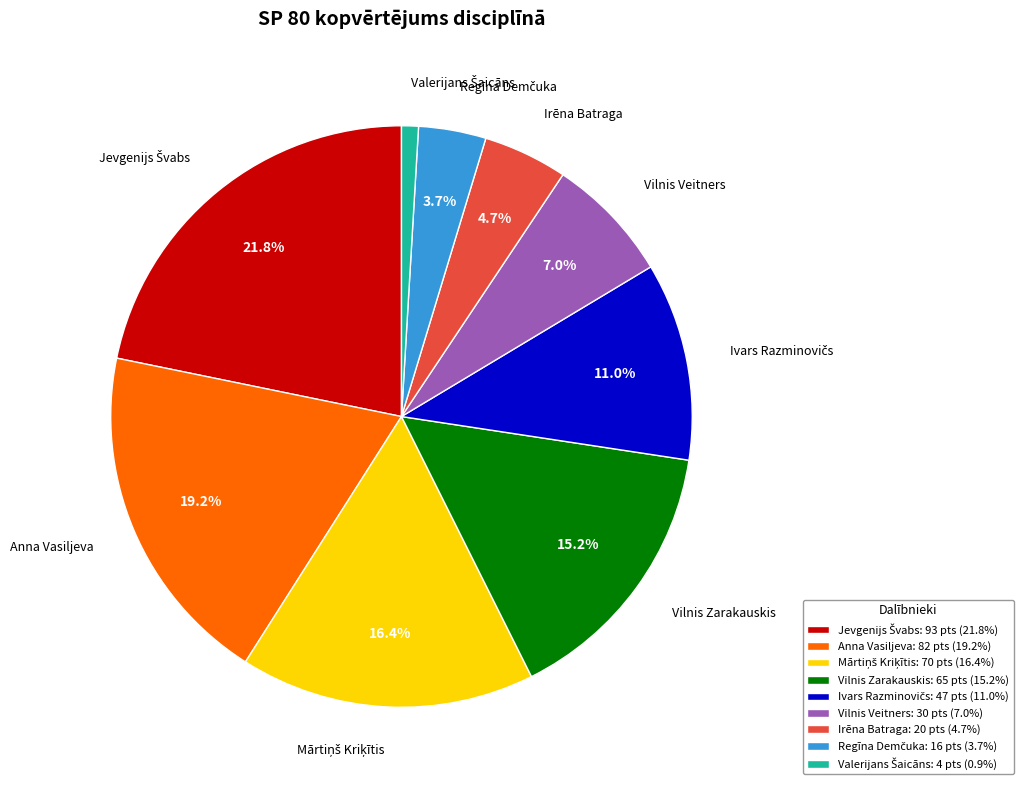

Count the number of slices in the pie.

9